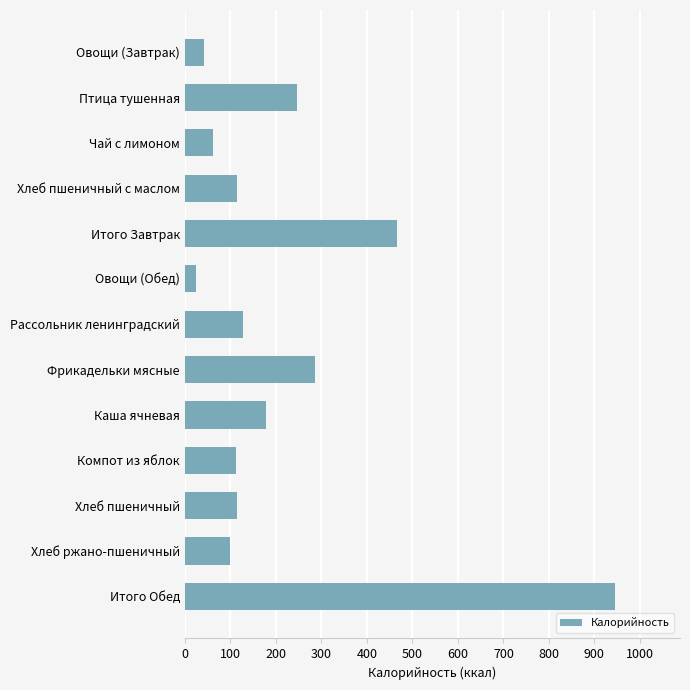

How many bars are there in total?

13